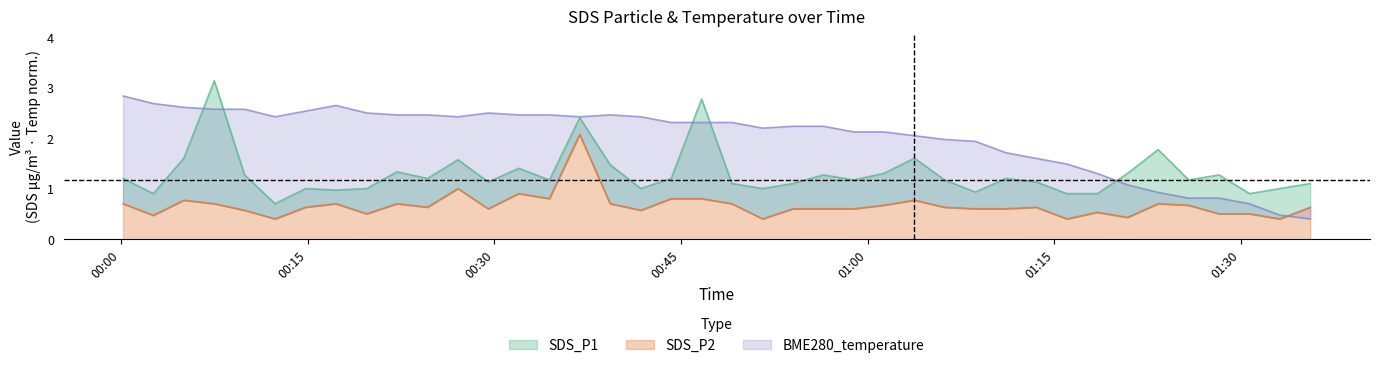

Rank the series by their average value, from highest to lowest.

BME280_temperature, SDS_P1, SDS_P2